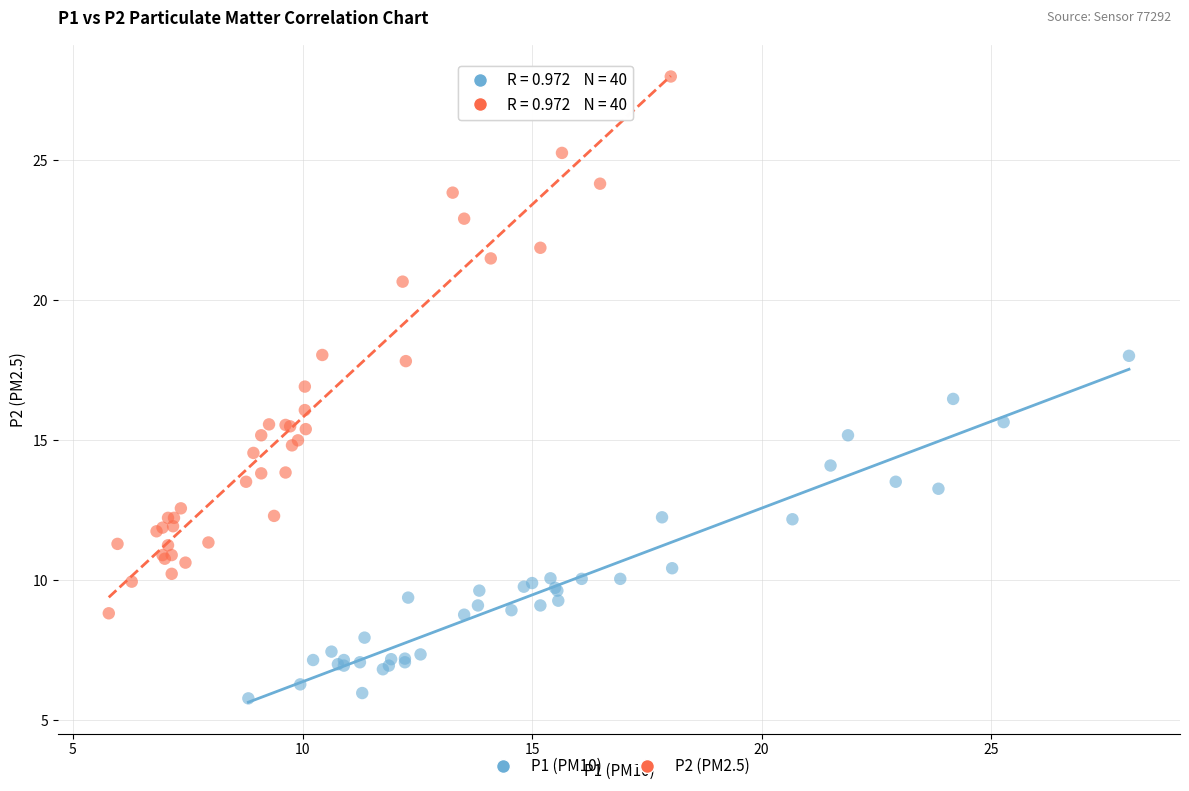

Which series contains the lowest Y value?

P1 (PM10)